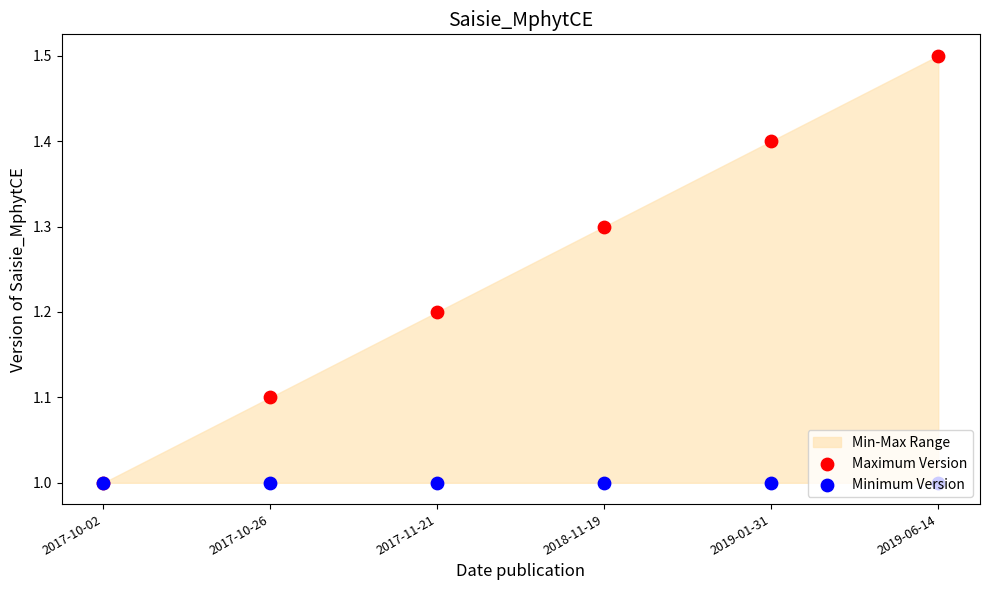

Which series contains the lowest Y value?

Maximum Version